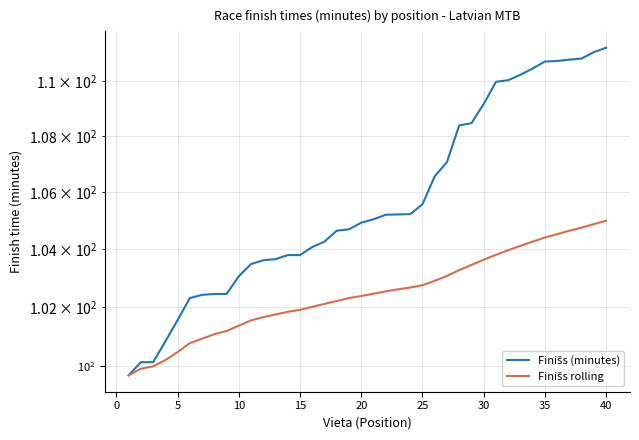

Is this an area chart (filled region under the line)?

No